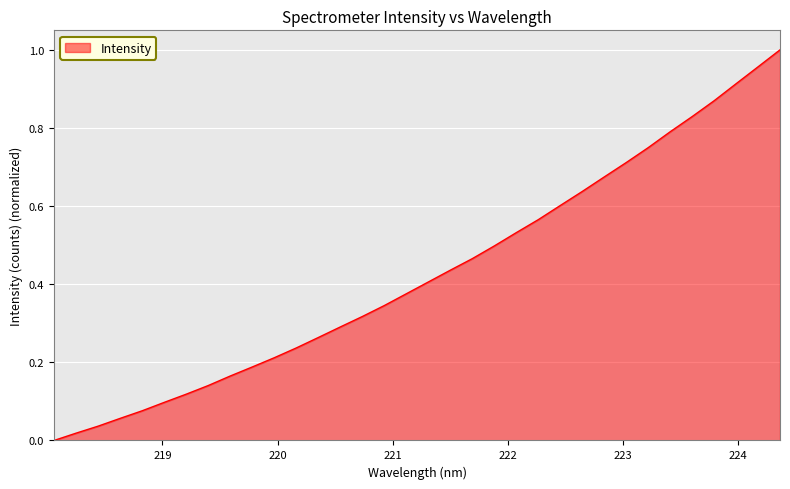

How many lines are shown in the chart?

1